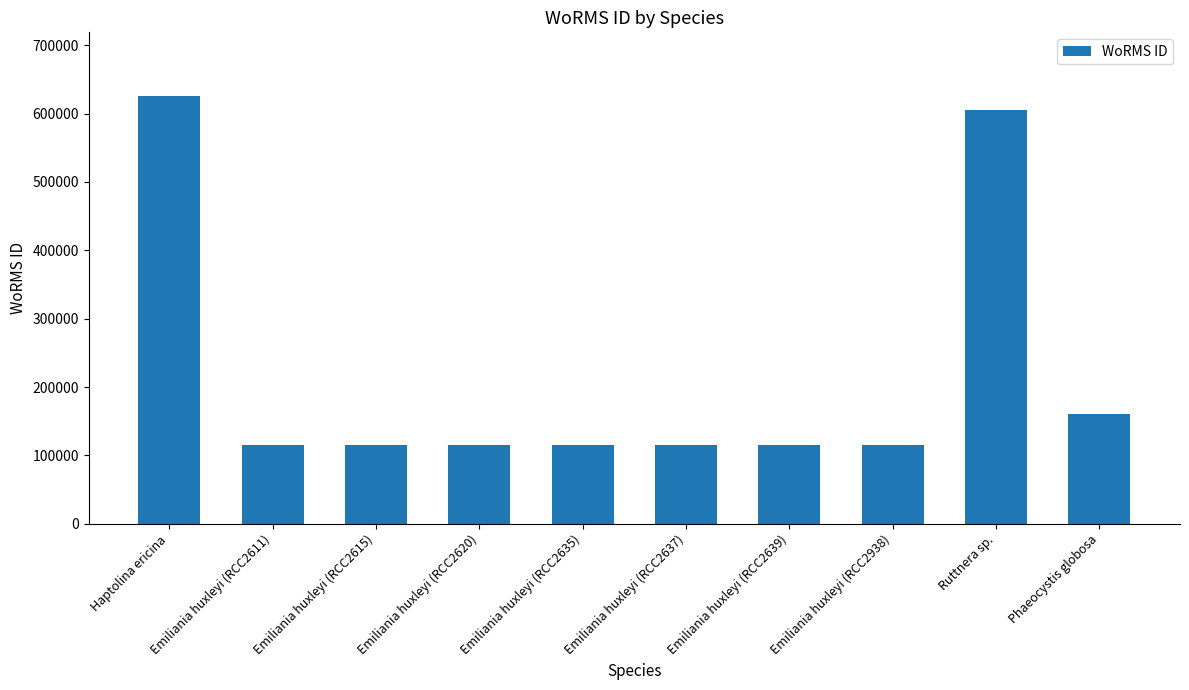

How many values exceed 115104?

3